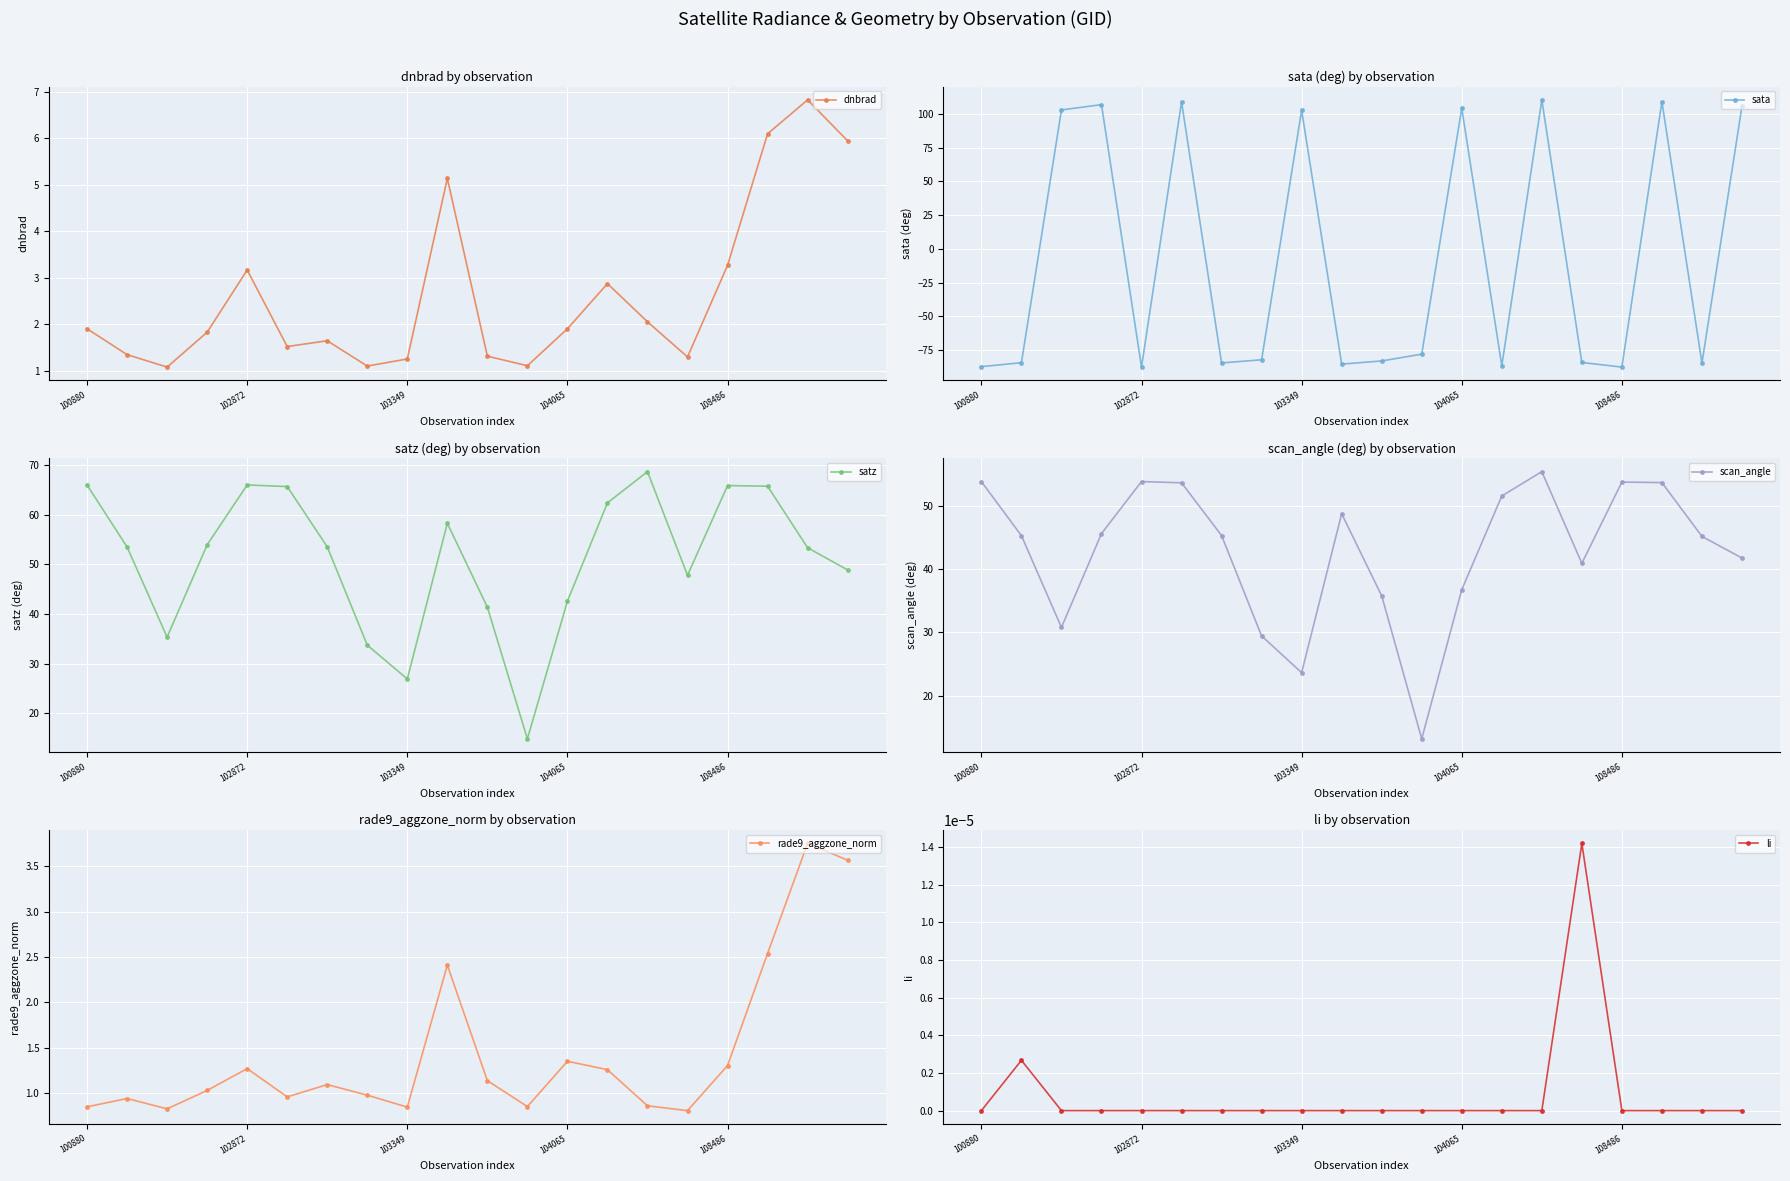

The rade9_aggzone_norm series shows 1.6 at 7. True or false?

False